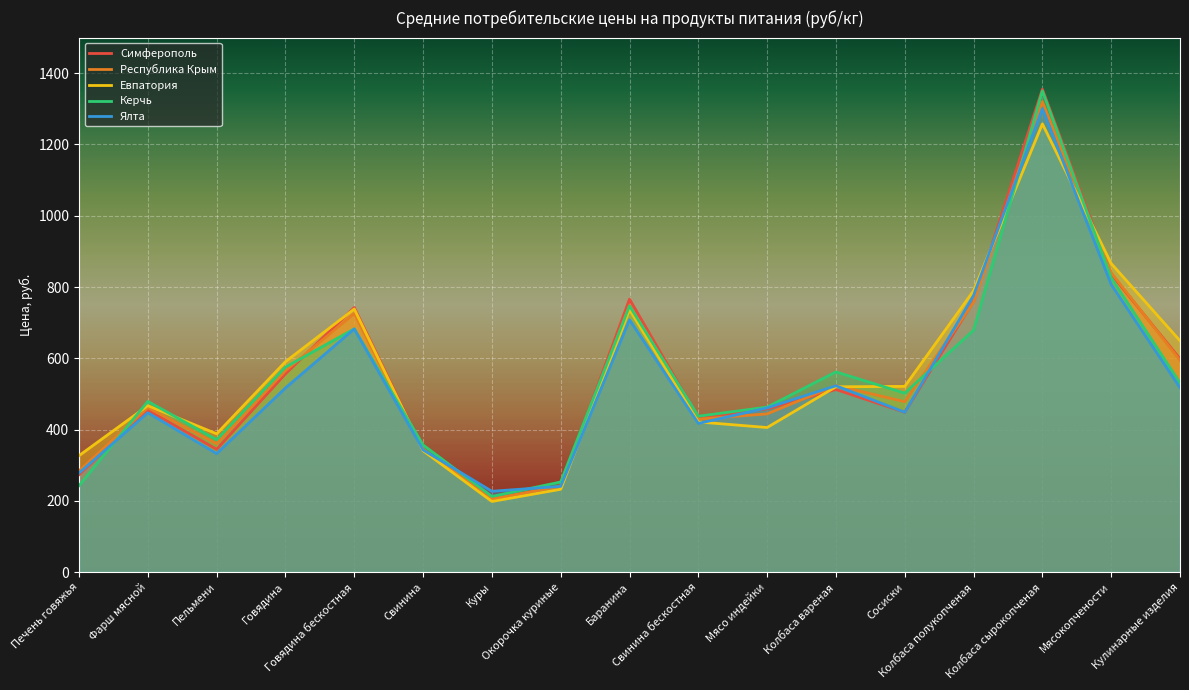

Reading left to right, what are all the values shown in this chart?

Симферополь: Печень говяжья=273.2	Фарш мясной=454.5	Пельмени=344.5	Говядина=556.4	Говядина бескостная=742.5	Свинина=343.7	Куры=202.8	Окорочка куриные=242.0	Баранина=765.9	Свинина бескостная=434.0	Мясо индейки=458.1	Колбаса вареная=512.3	Сосиски=448.5	Колбаса полукопченая=760.4	Колбаса сырокопченая=1354.9	Мясокопчености=836.0	Кулинарные изделия=598.5
Республика Крым: Печень говяжья=284.3	Фарш мясной=461.3	Пельмени=360.2	Говядина=565.3	Говядина бескостная=725.6	Свинина=344.8	Куры=205.3	Окорочка куриные=240.8	Баранина=748.6	Свинина бескостная=429.1	Мясо индейки=444.0	Колбаса вареная=523.5	Сосиски=478.2	Колбаса полукопченая=757.3	Колбаса сырокопченая=1320.6	Мясокопчености=840.2	Кулинарные изделия=594.3
Евпатория: Печень говяжья=326.8	Фарш мясной=467.0	Пельмени=388.1	Говядина=590.5	Говядина бескостная=738.2	Свинина=340.4	Куры=198.2	Окорочка куриные=232.4	Баранина=736.7	Свинина бескостная=421.3	Мясо индейки=405.6	Колбаса вареная=520.0	Сосиски=521.2	Колбаса полукопченая=789.5	Колбаса сырокопченая=1258.0	Мясокопчености=866.0	Кулинарные изделия=649.2
Керчь: Печень говяжья=242.5	Фарш мясной=479.0	Пельмени=371.4	Говядина=575.1	Говядина бескостная=682.6	Свинина=356.7	Куры=212.3	Окорочка куриные=252.8	Баранина=747.0	Свинина бескостная=437.4	Мясо индейки=463.0	Колбаса вареная=561.8	Сосиски=502.1	Колбаса полукопченая=678.7	Колбаса сырокопченая=1350.3	Мясокопчености=825.9	Кулинарные изделия=530.8
Ялта: Печень говяжья=277.9	Фарш мясной=447.2	Пельмени=332.4	Говядина=516.7	Говядина бескостная=682.4	Свинина=342.7	Куры=226.8	Окорочка куриные=240.6	Баранина=708.2	Свинина бескостная=417.1	Мясо индейки=460.8	Колбаса вареная=523.0	Сосиски=448.5	Колбаса полукопченая=776.1	Колбаса сырокопченая=1300.7	Мясокопчености=807.2	Кулинарные изделия=517.5